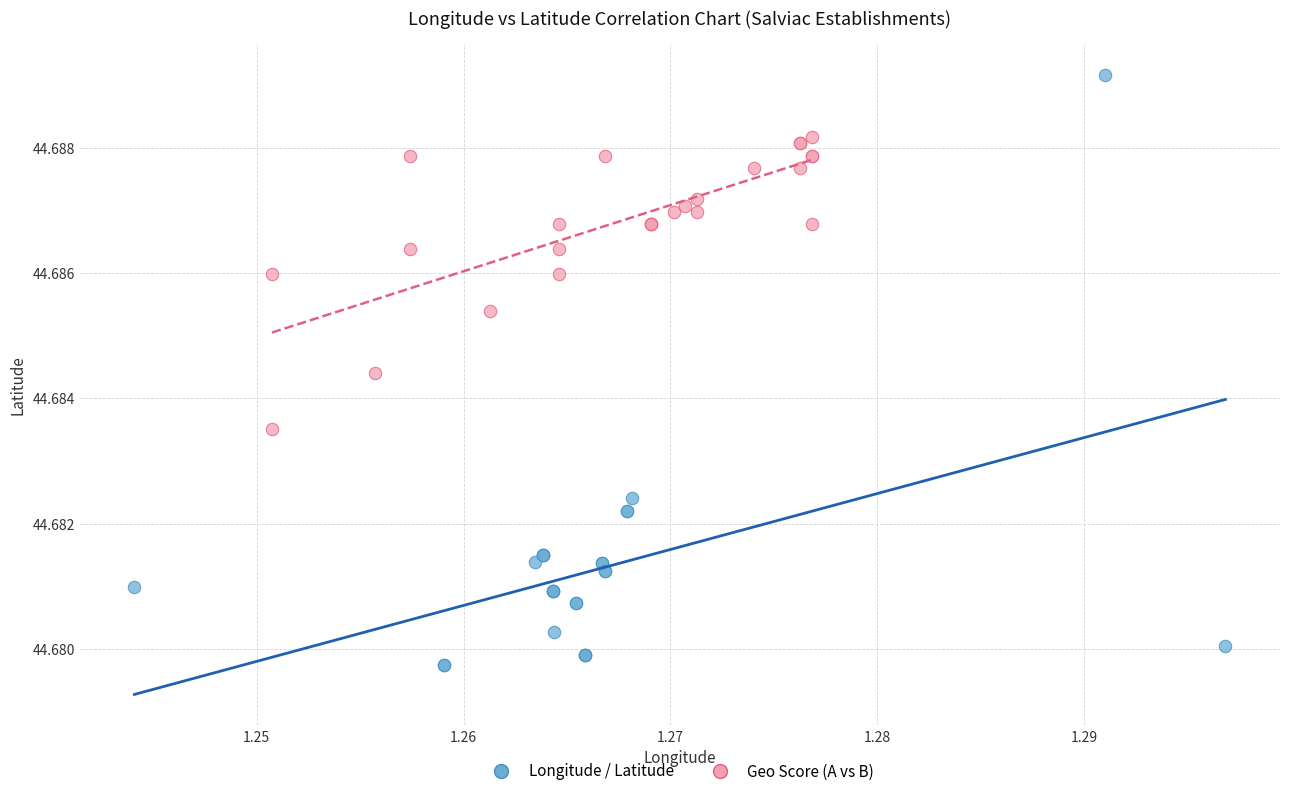

Which series has the widest spread of Y values?

Longitude / Latitude